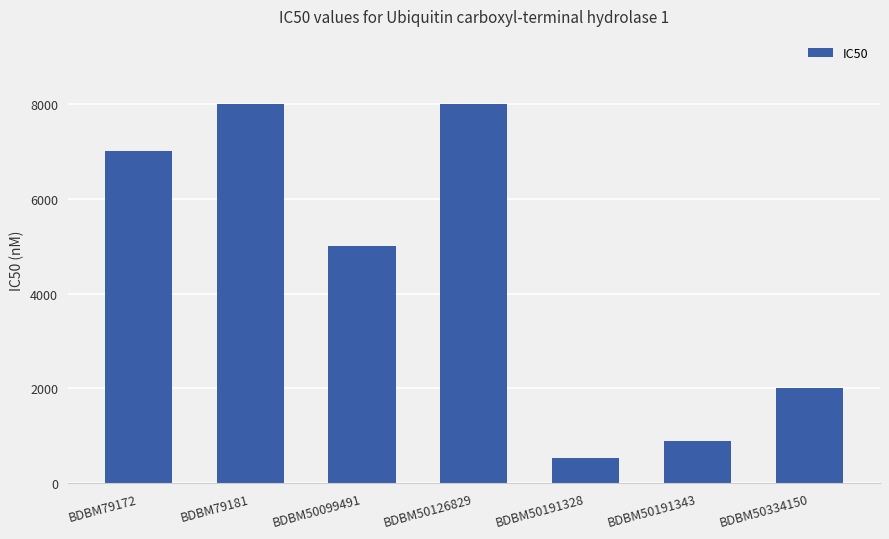

What is the change in value from BDBM50126829 to BDBM50191343?

-7120